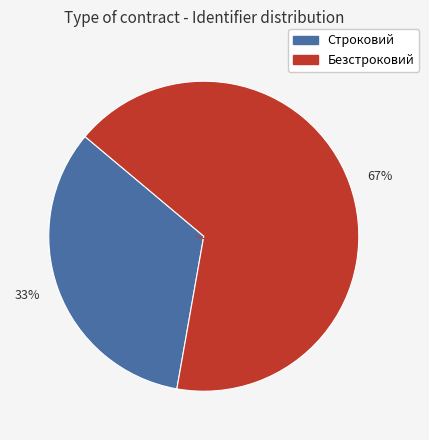

Does any single category account for the majority?

Yes